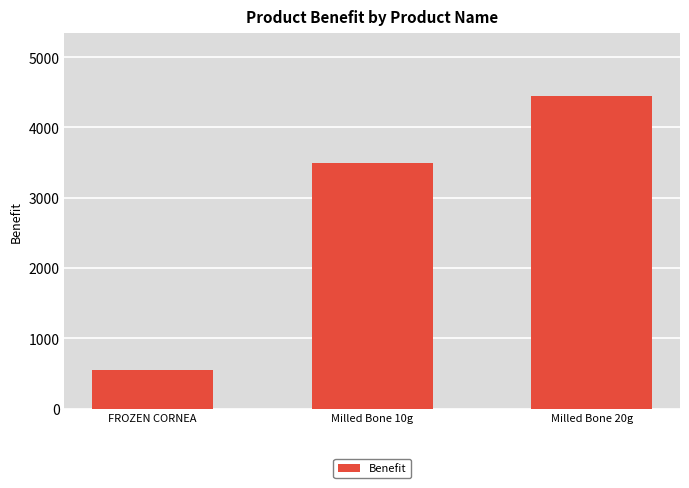

Count the values in the range 550 to 4450.

3